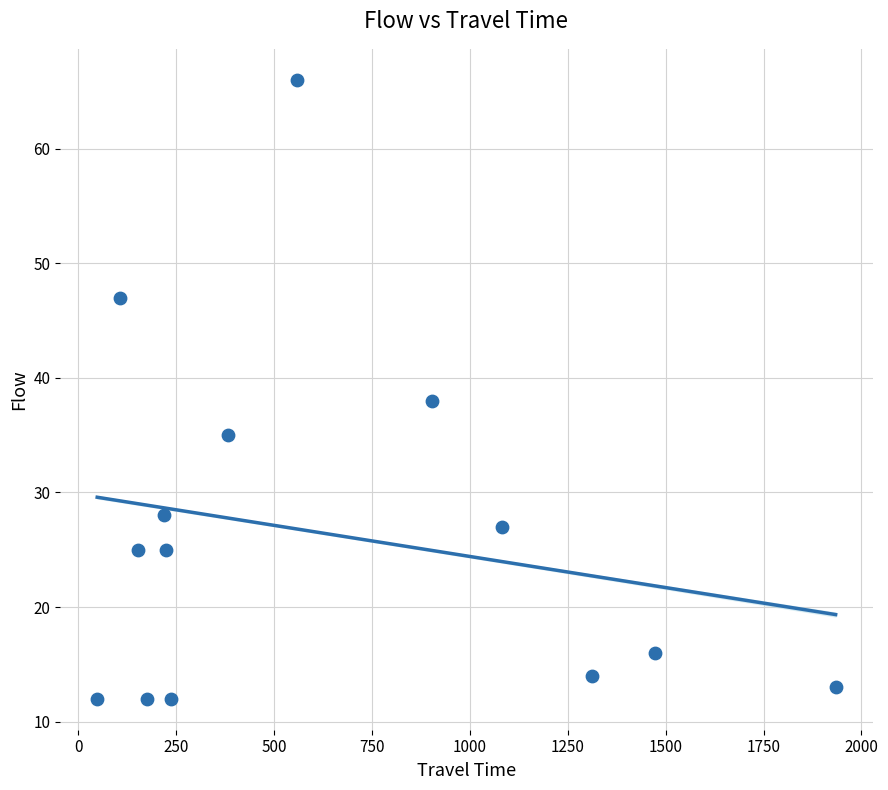

What is the range of Y values (max minus min)?

54